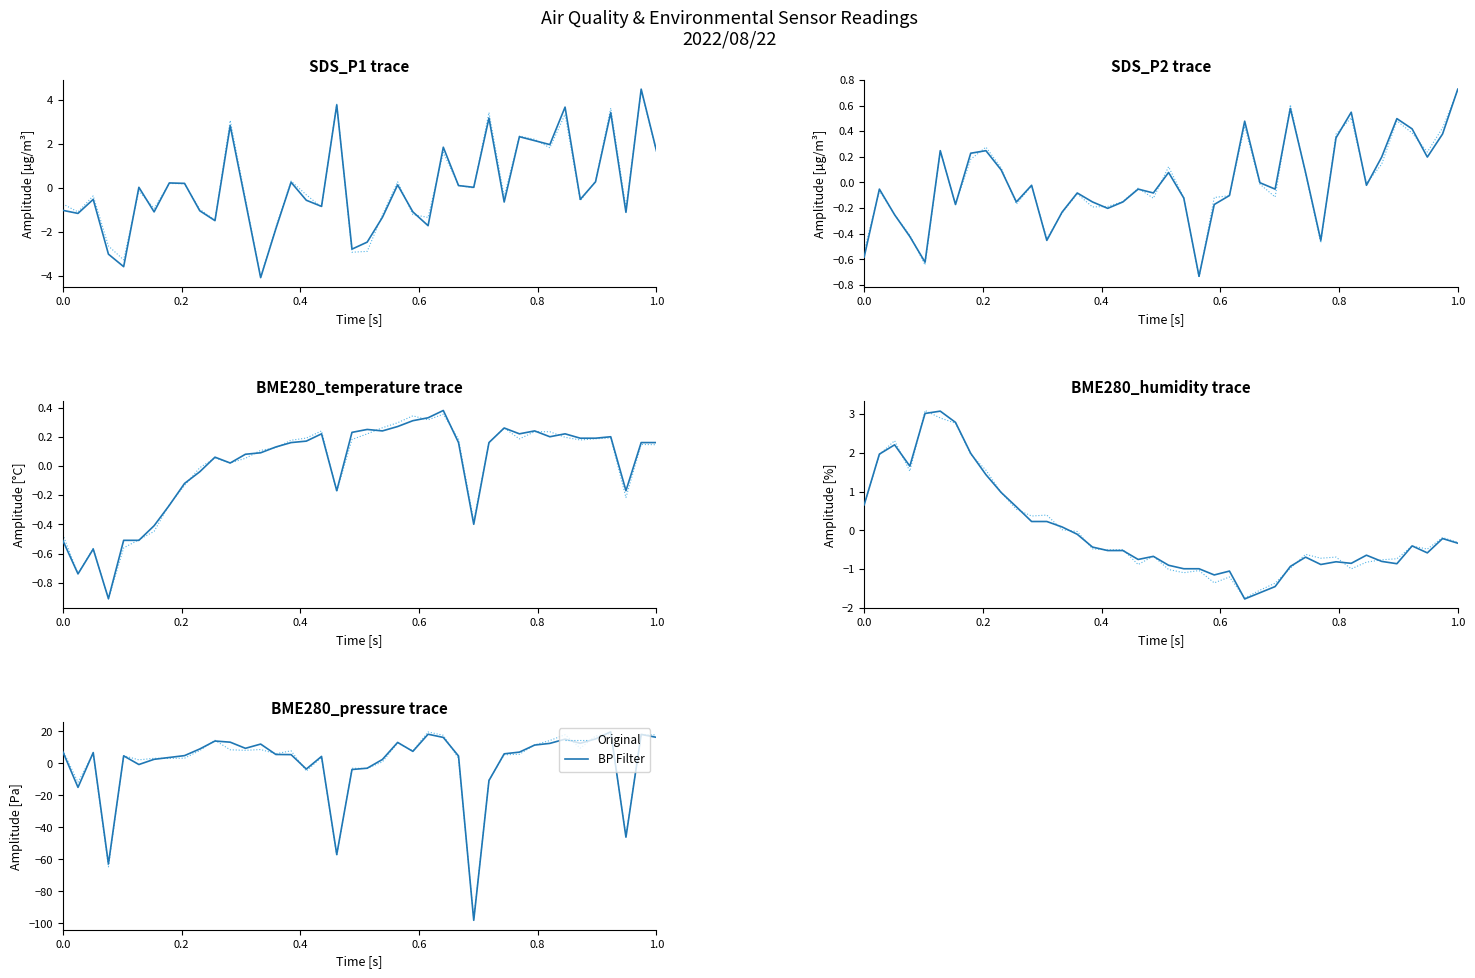

The Original series shows -45.2 at 37. True or false?

True